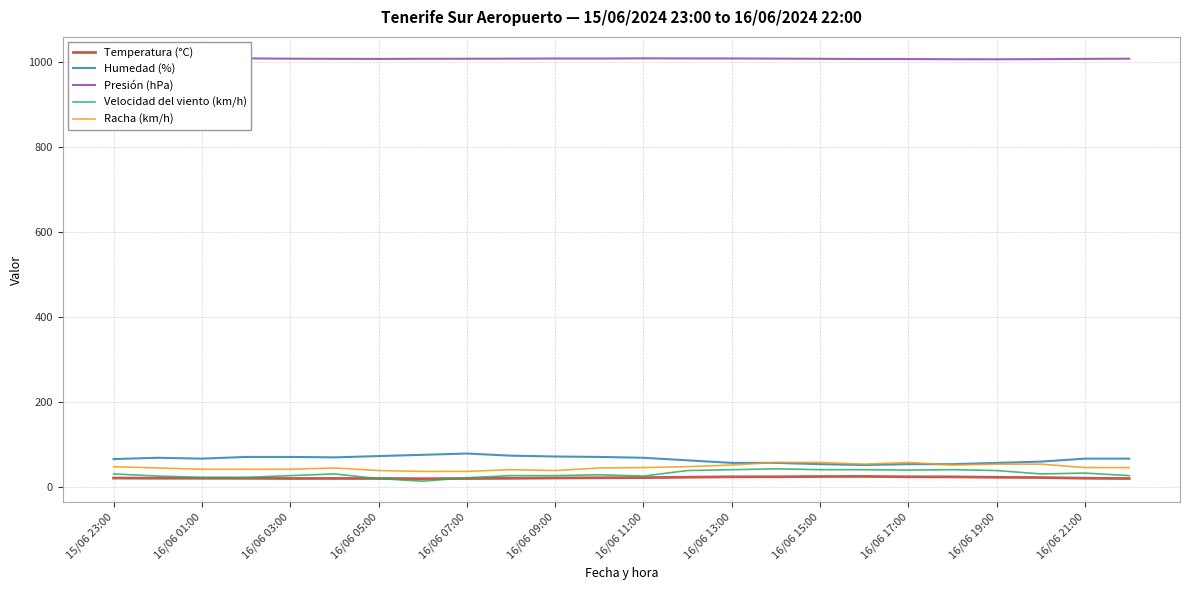

What is the greatest value displayed?

1009.8